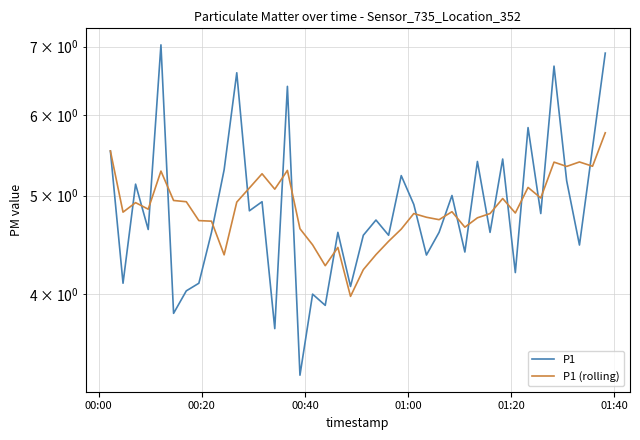

How many values in the P1 series exceed 4?

35